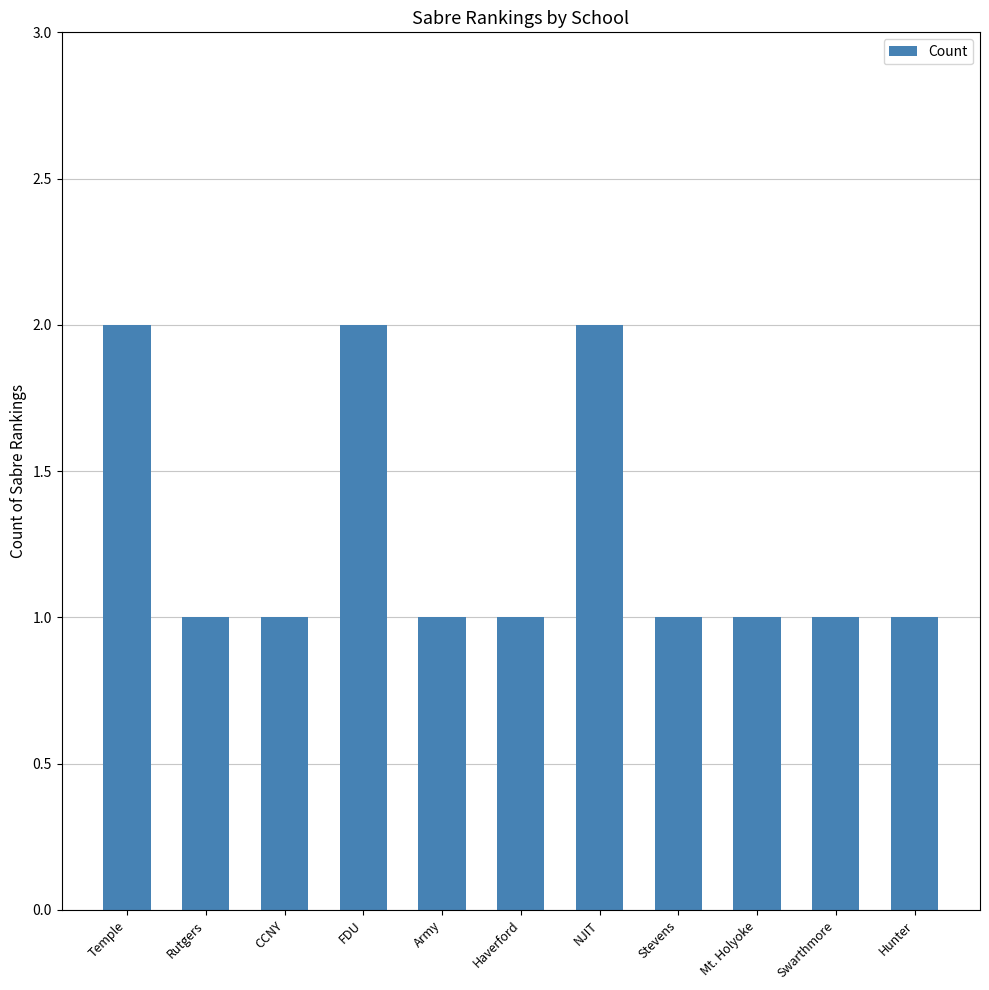

Count the number of categories in the chart.

11